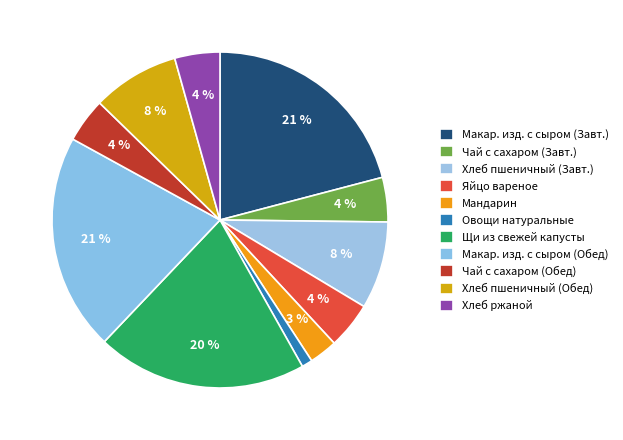

How many segments does this pie chart have?

11